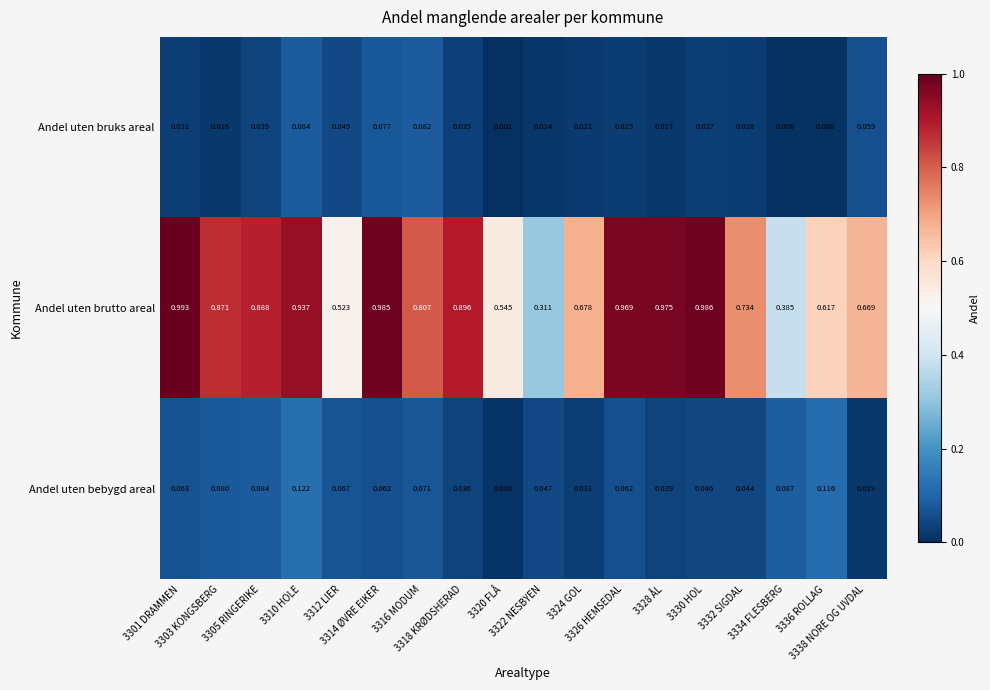

Count the number of categories in the chart.

18